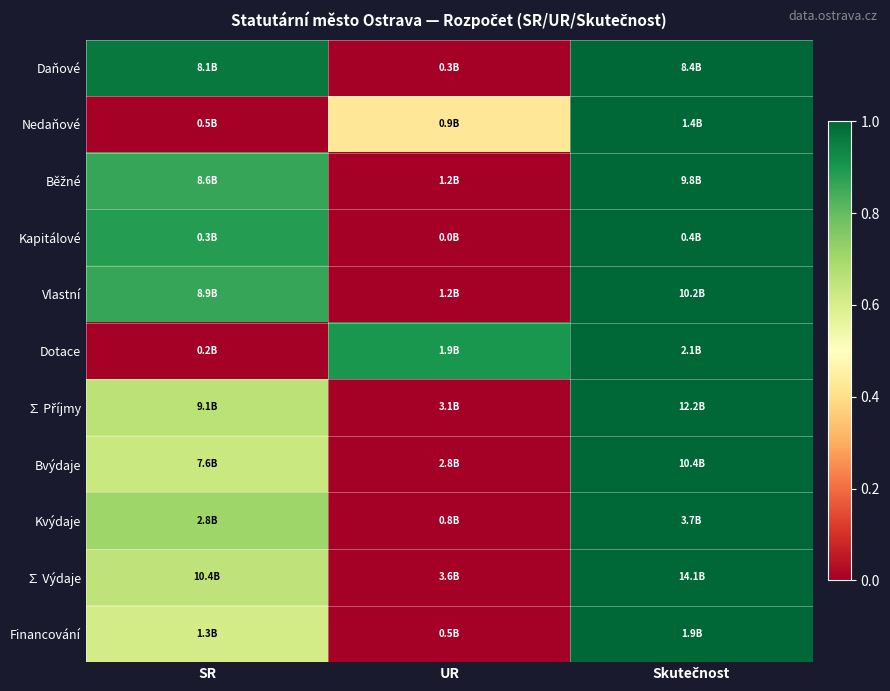

Between SR and UR, which series saw the biggest shift?

Daňové